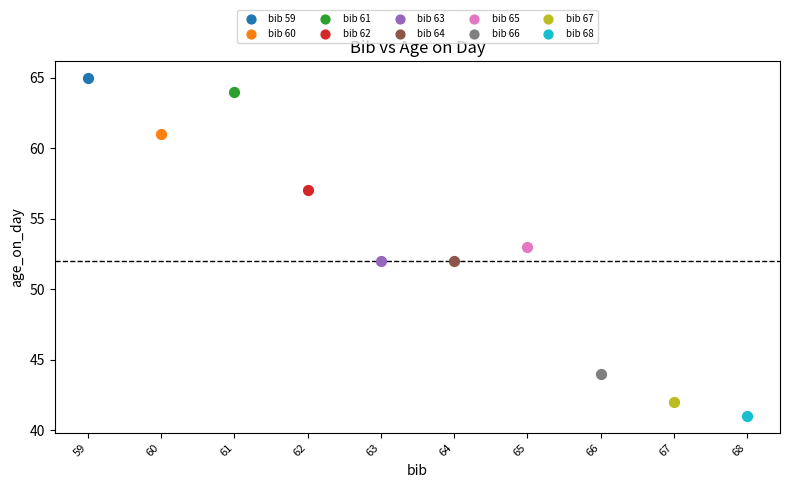

What are all the series names shown in the legend?

bib 59, bib 60, bib 61, bib 62, bib 63, bib 64, bib 65, bib 66, bib 67, bib 68